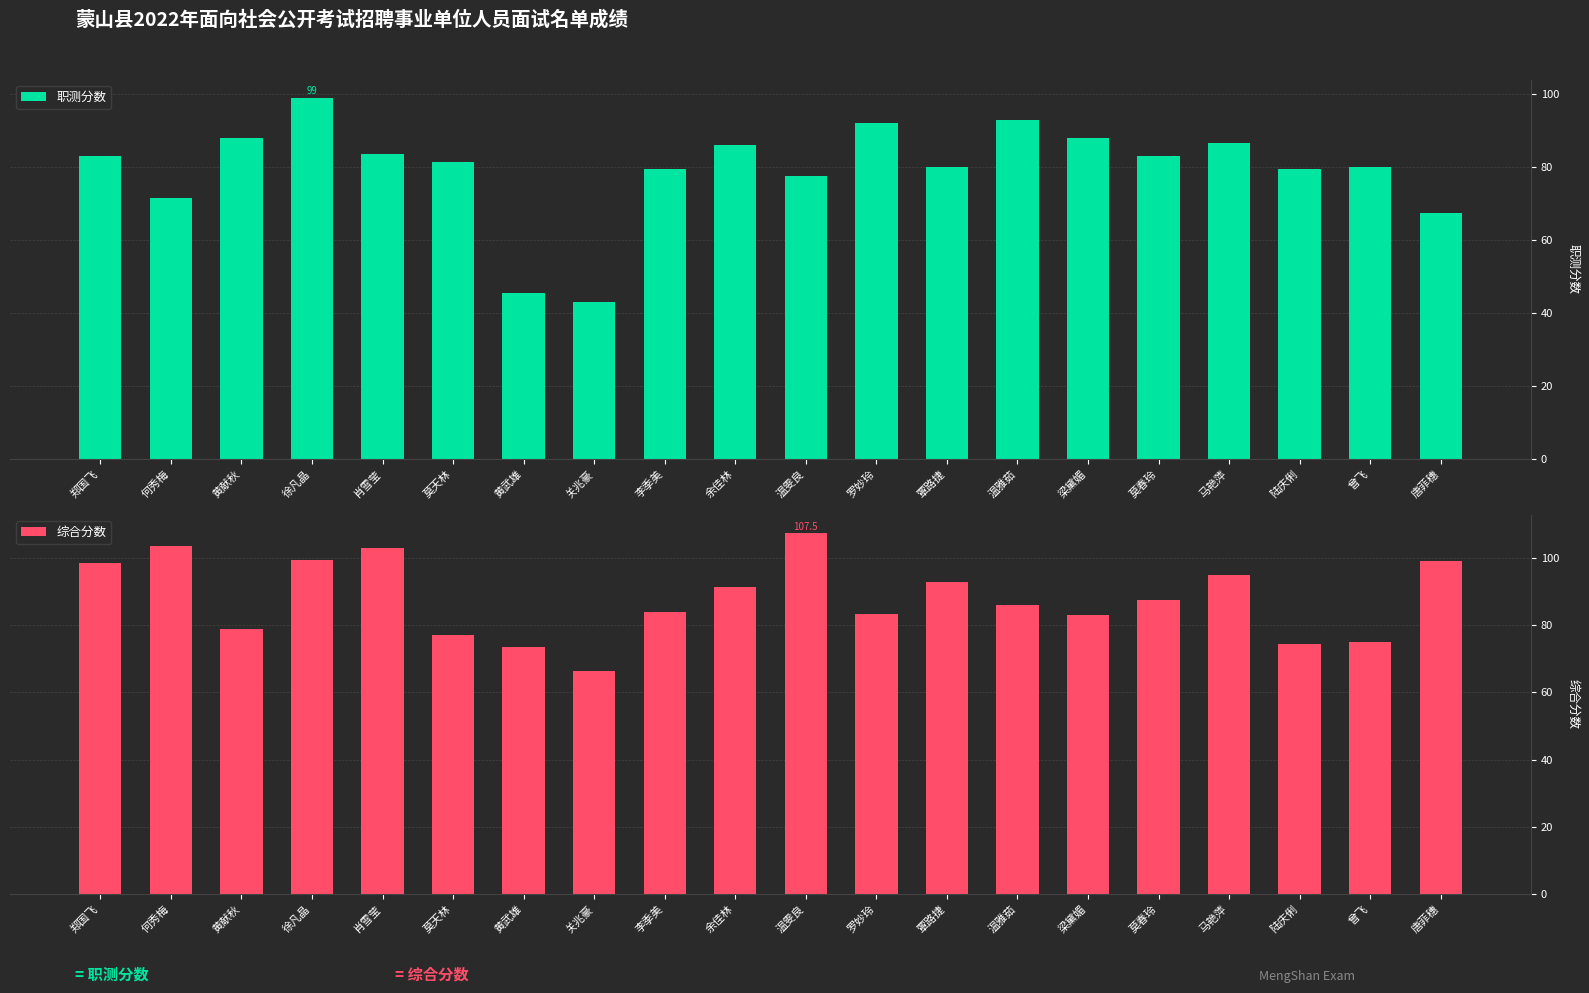

How many distinct data groups are displayed?

2